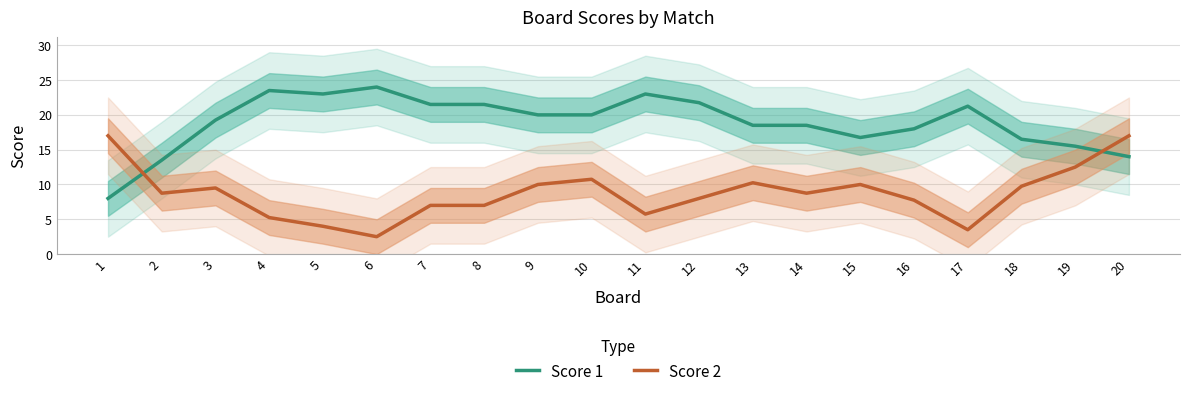

What is the value of the Score 1 point at the 16th from the left?

18.0